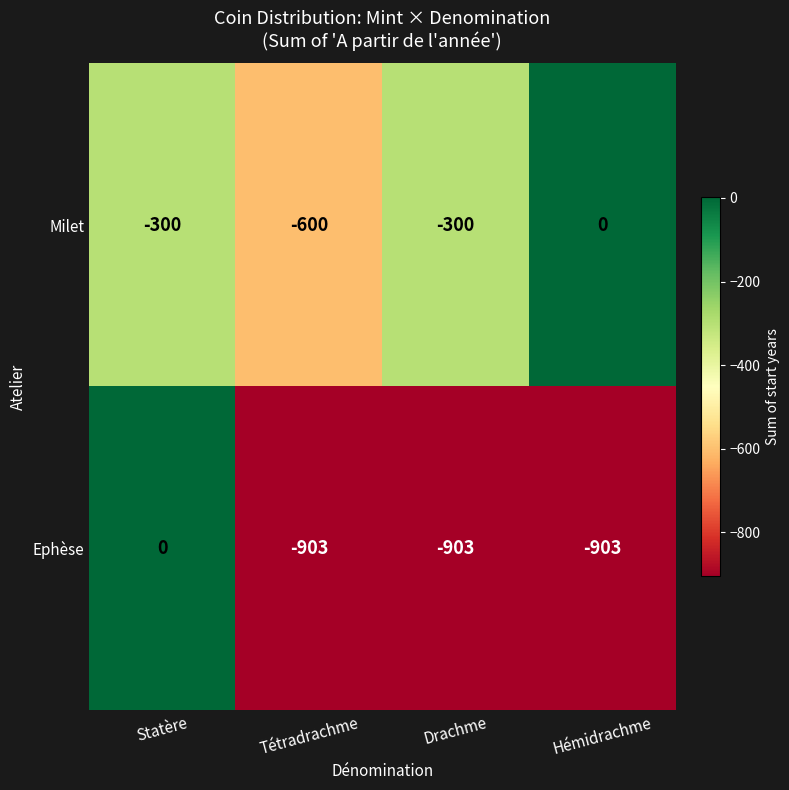

Which series has the largest total across all categories?

Milet